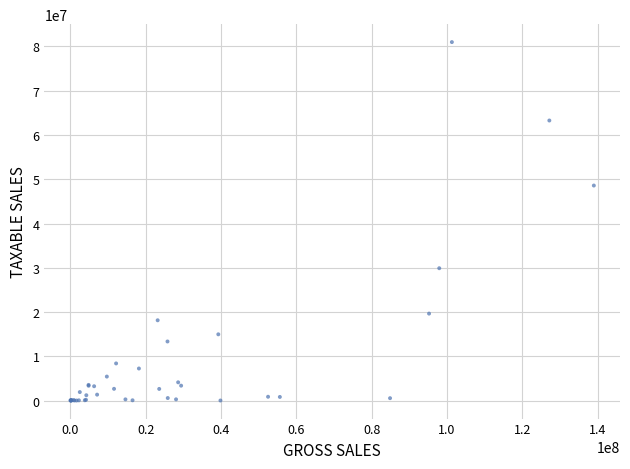

What Y value in the scatter plot is closest to 40479867?

48569851